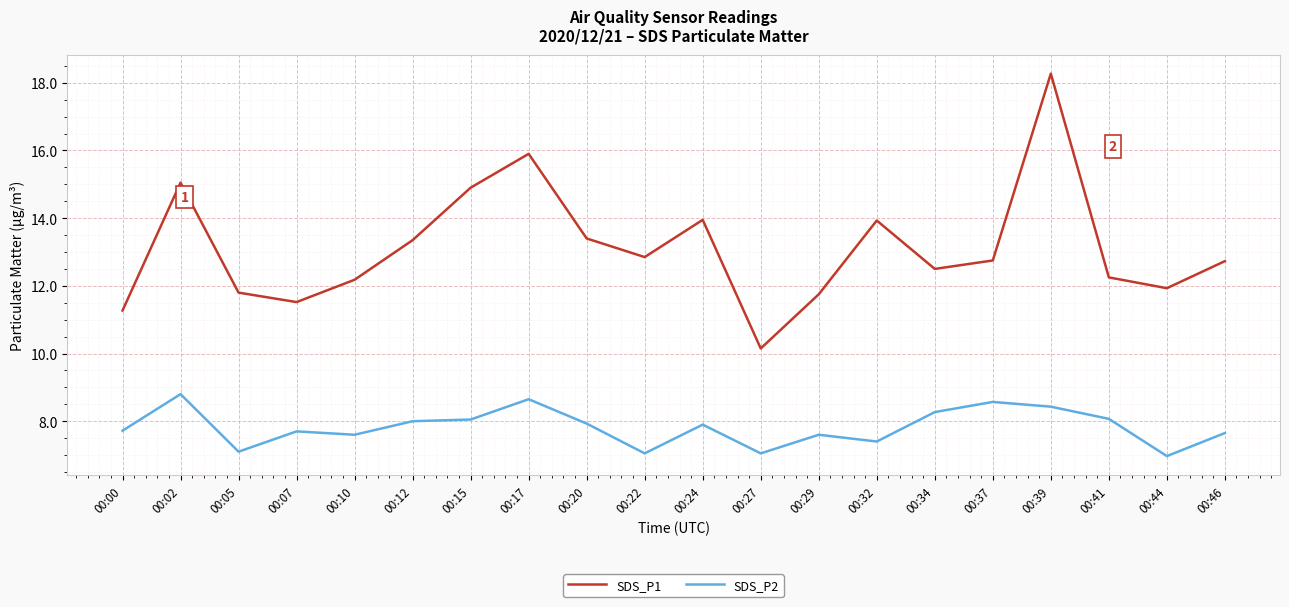

Where is the first local minimum for SDS_P1?

00:07